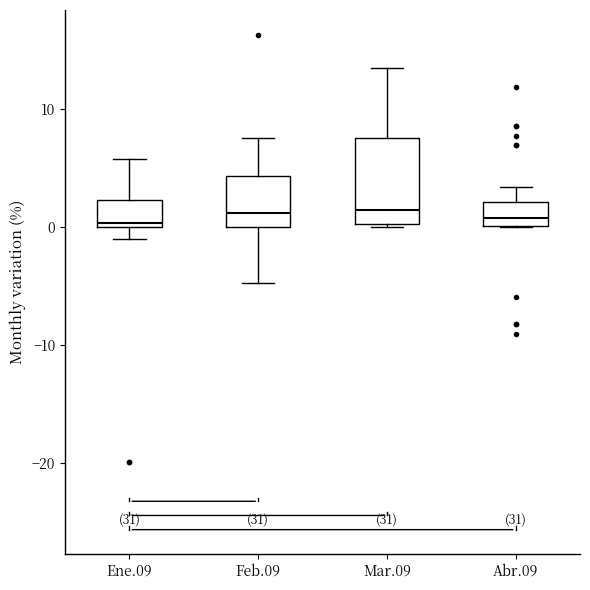

Reading left to right, transcribe this box plot: for each box, give where its median line is, the range the box spans, and where its two whiskers end, as read against the y-axis. The values are not printed on the chart, so give them approximately, as read against the axis.

Ene.09: median 0 (just above the box's lower edge), box 0 to 2, whiskers -1 to 6
Feb.09: median 1, box 0 to 4, whiskers -5 to 8
Mar.09: median 1, box 0 to 8, whiskers 0 to 13
Abr.09: median 1, box 0 to 2, whiskers 0 to 3